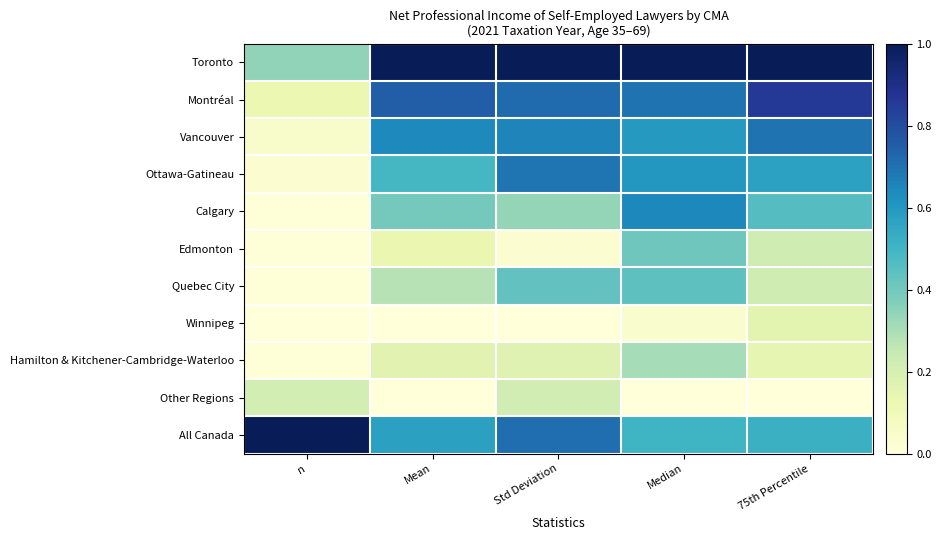

Which series has the largest total across all categories?

Toronto